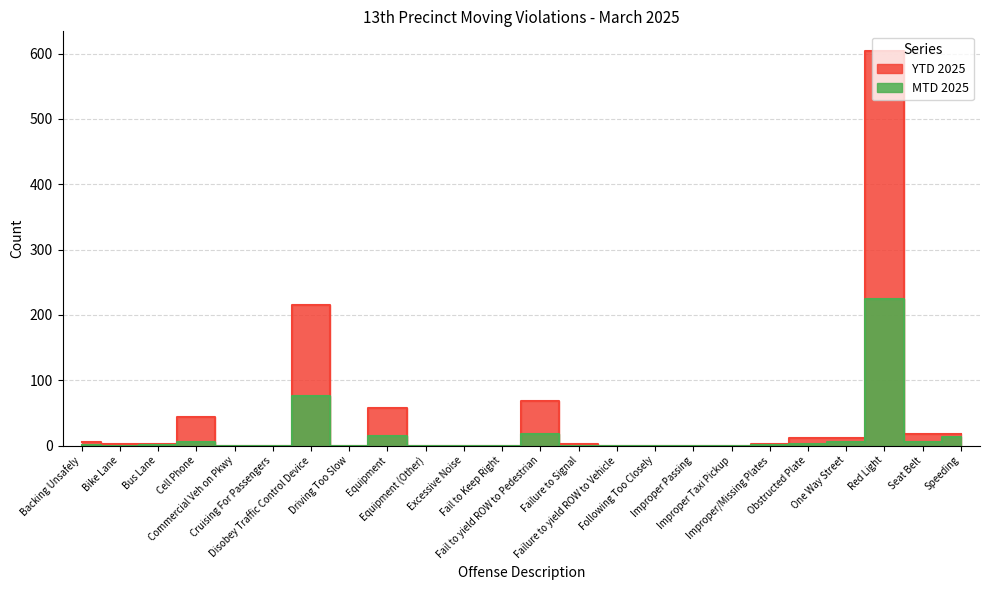

At how many categories does at least one series exceed 5?

9